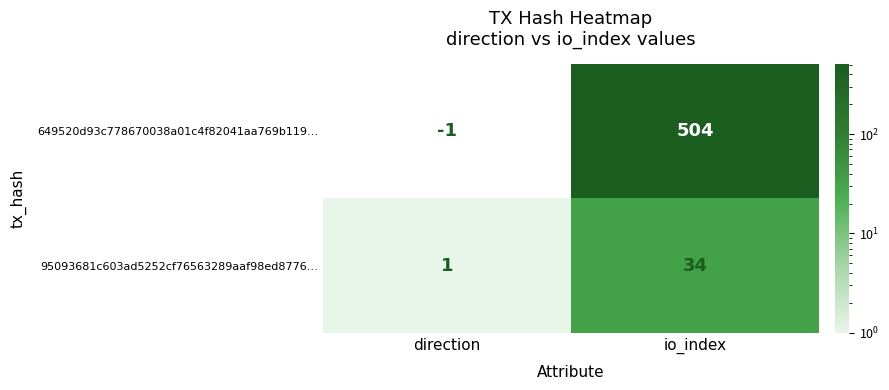

What is the total value across all series at io_index?

538